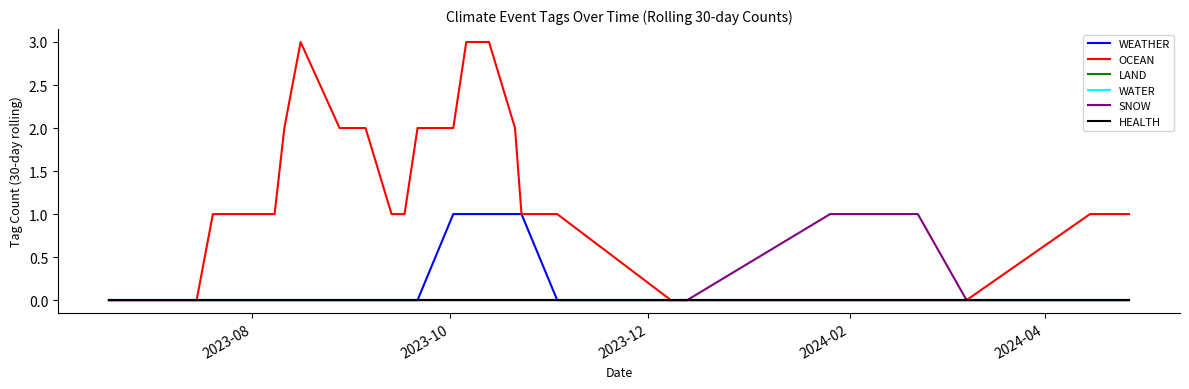

Where is LAND nearest to the value 0?

2023-08